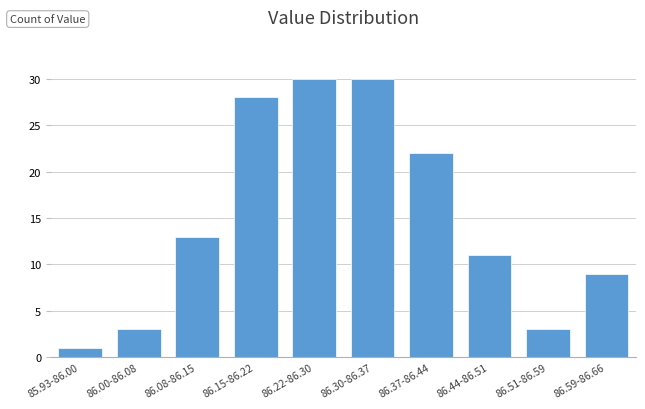

Reading left to right, extract all data points from this chart.

1	3	13	28	30	30	22	11	3	9